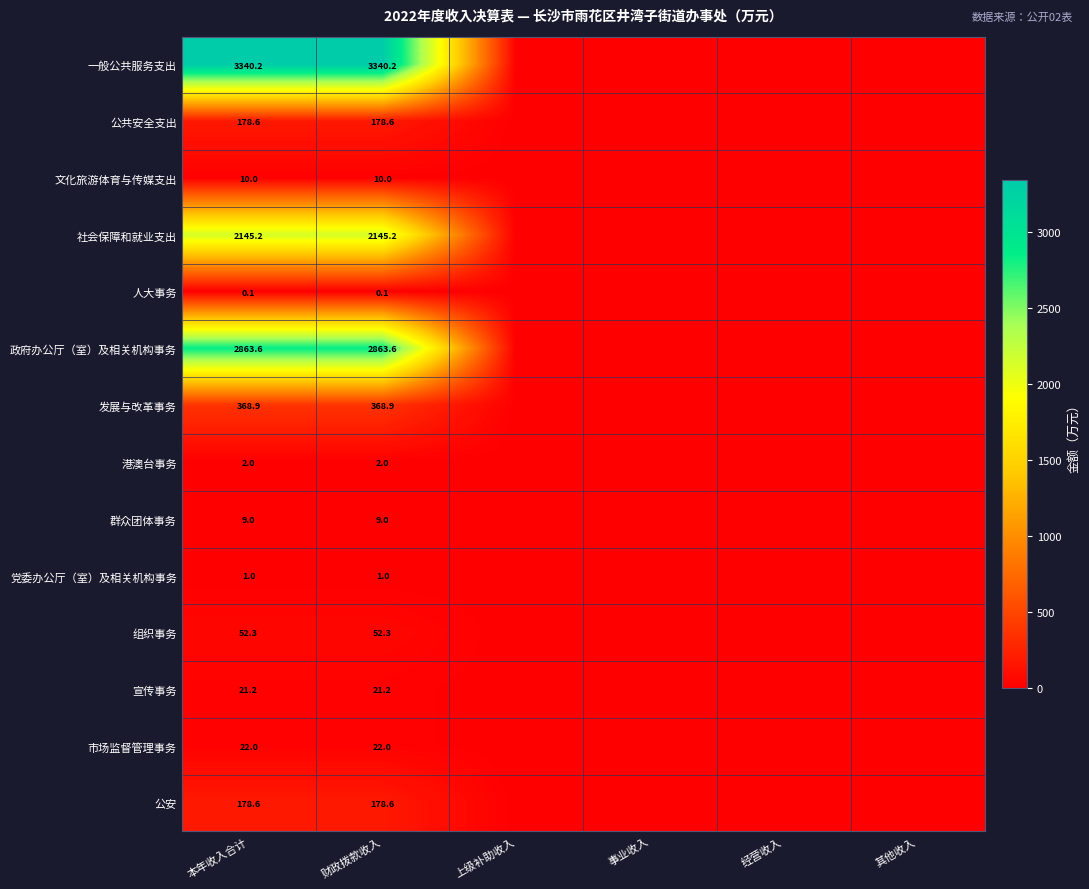

Is the value of 文化旅游体育与传媒支出 at 经营收入 greater than the value of 群众团体事务 at 经营收入?

No